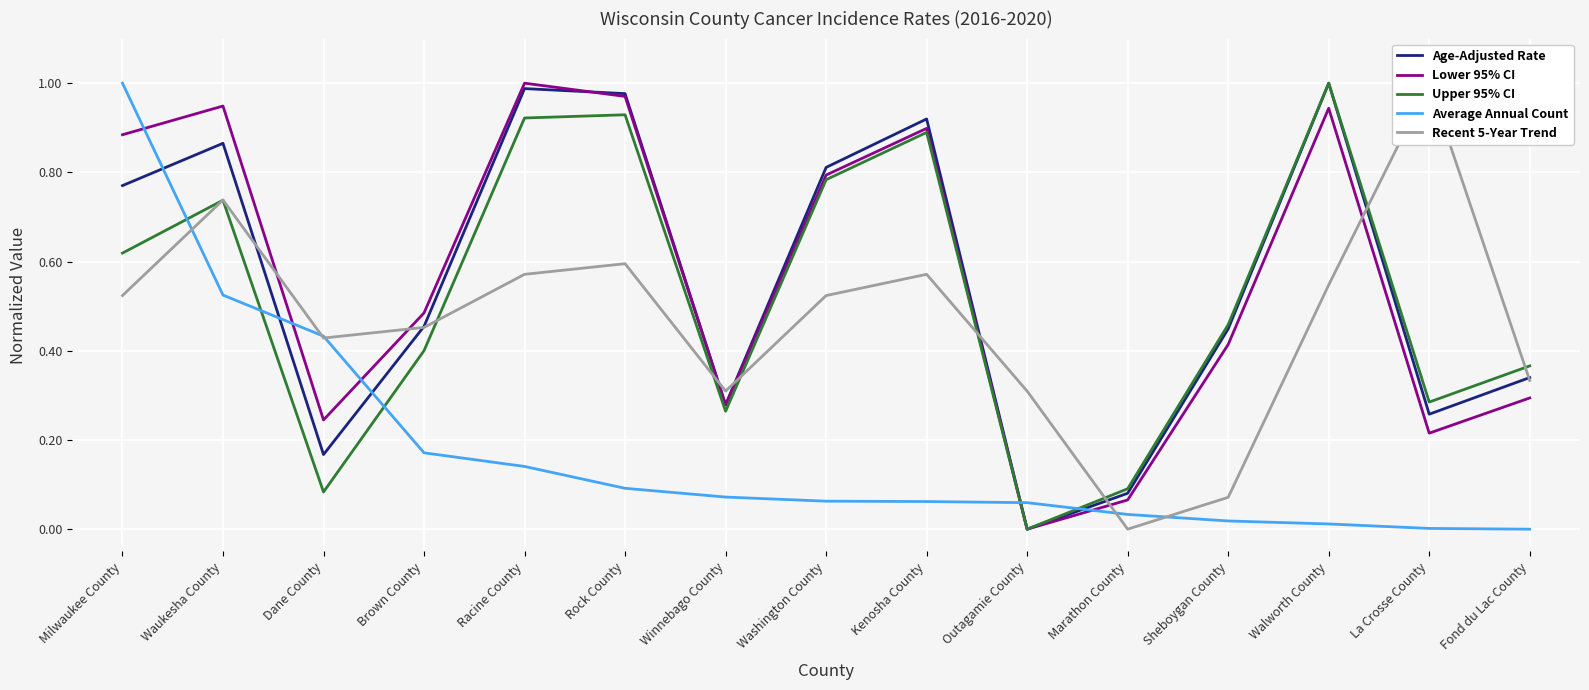

Between which two adjacent categories do Recent 5-Year Trend and Lower 95% CI first intersect?

Waukesha County and Dane County